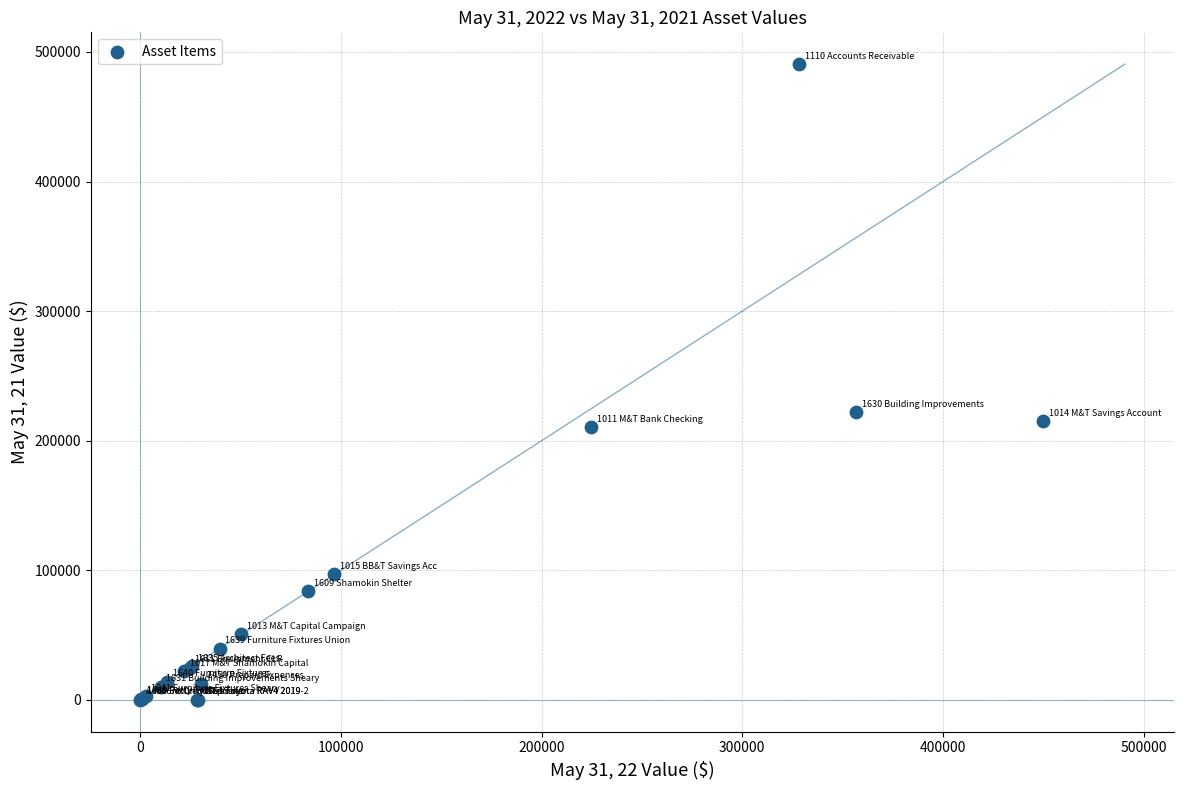

What Y value in the scatter plot is closest to 245308?

221976.9